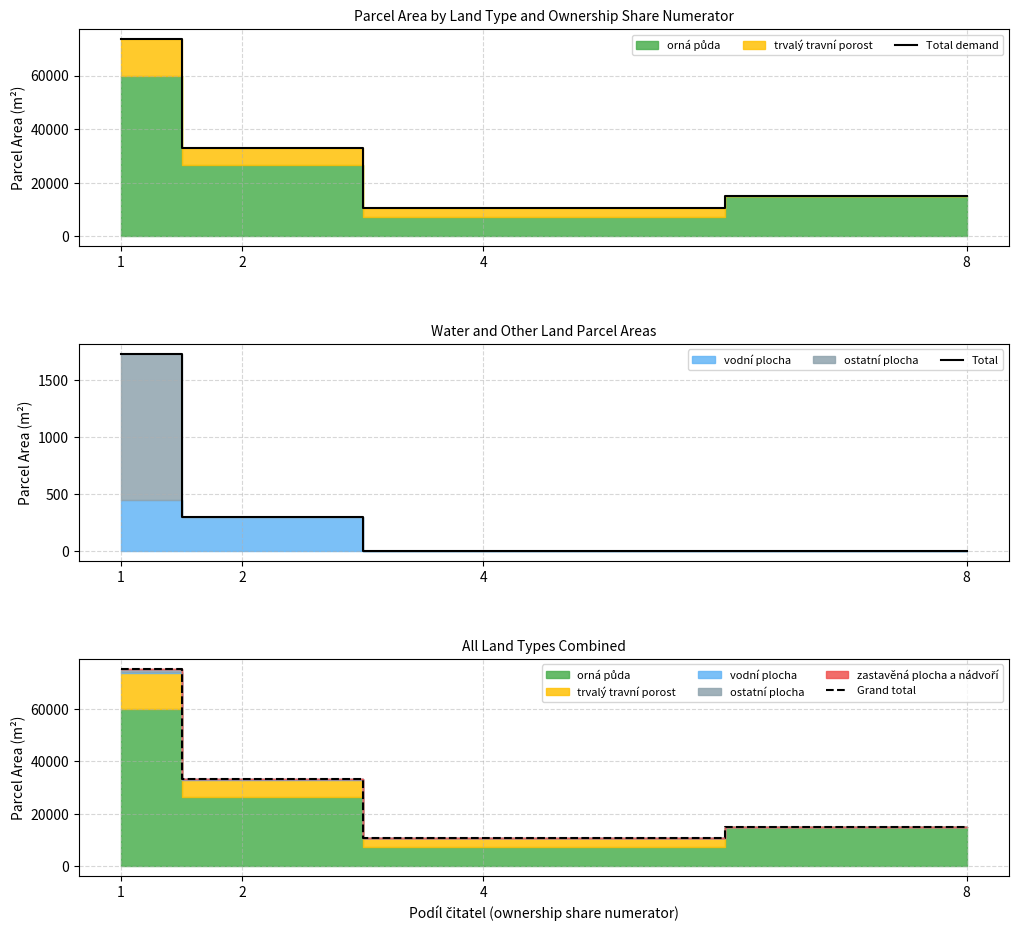

At which category is the sum across all series the highest?

1